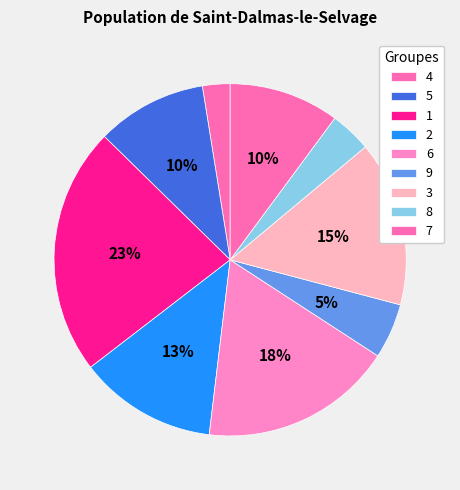

How many segments does this pie chart have?

9